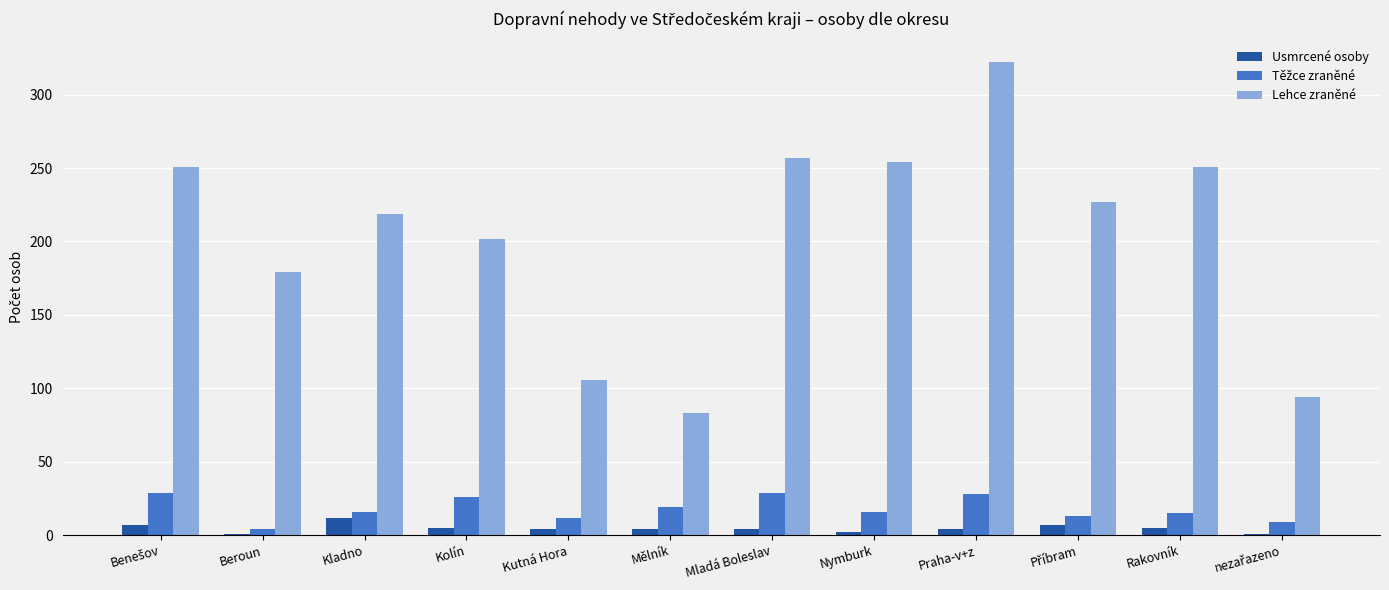

How many groups of bars are there?

12